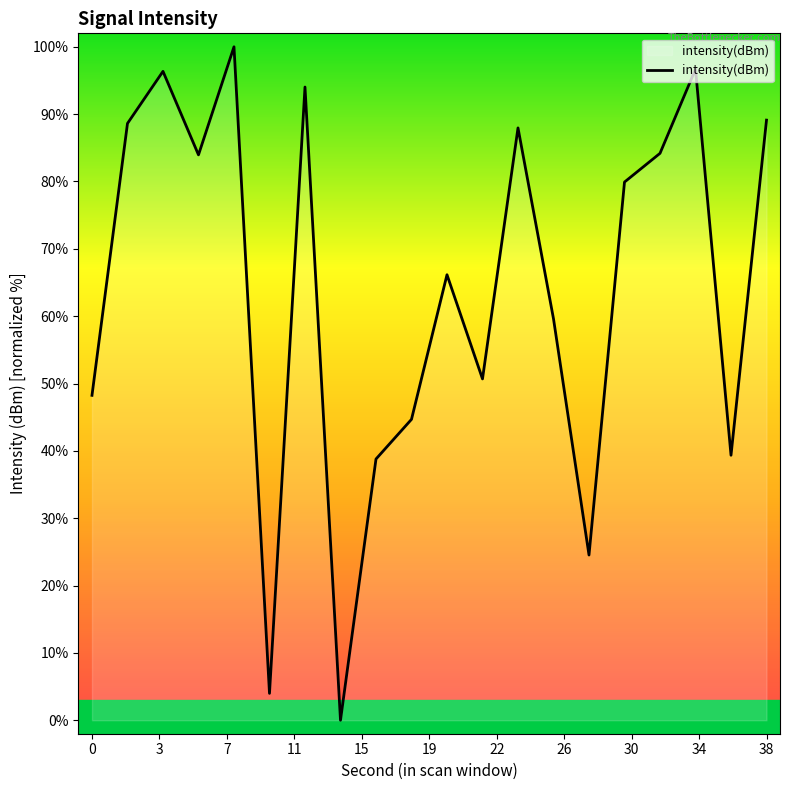

What is the maximum value shown in the chart?

100.0